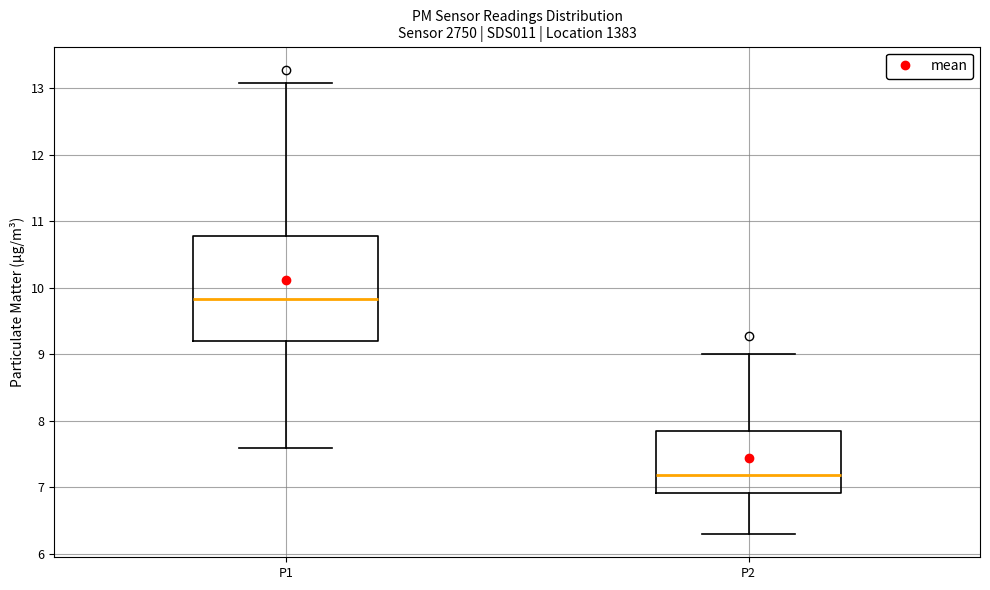

Where does the lower whisker of the box for P1 end on the y-axis? The values are not printed on the chart, so give them approximately, as read against the axis.

7.6